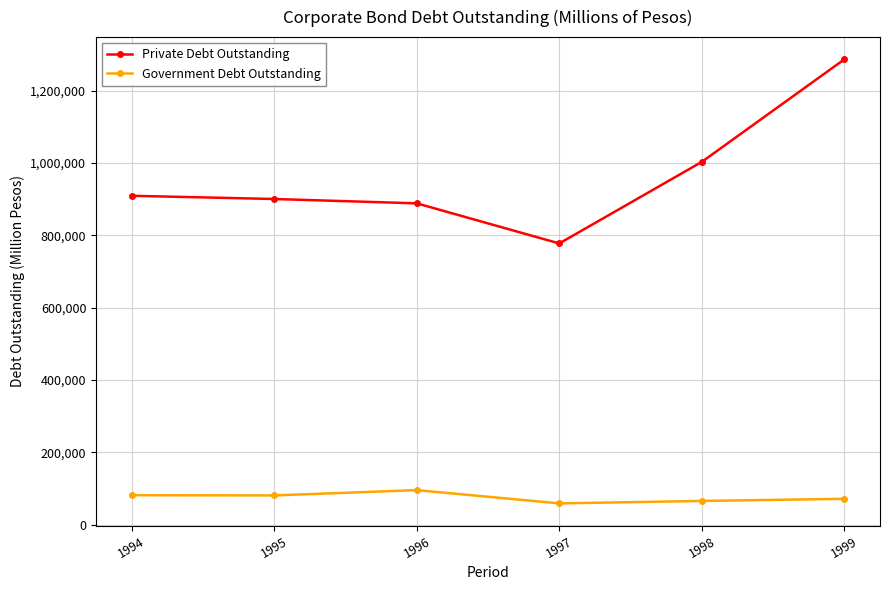

At how many categories does at least one series exceed 268421?

6